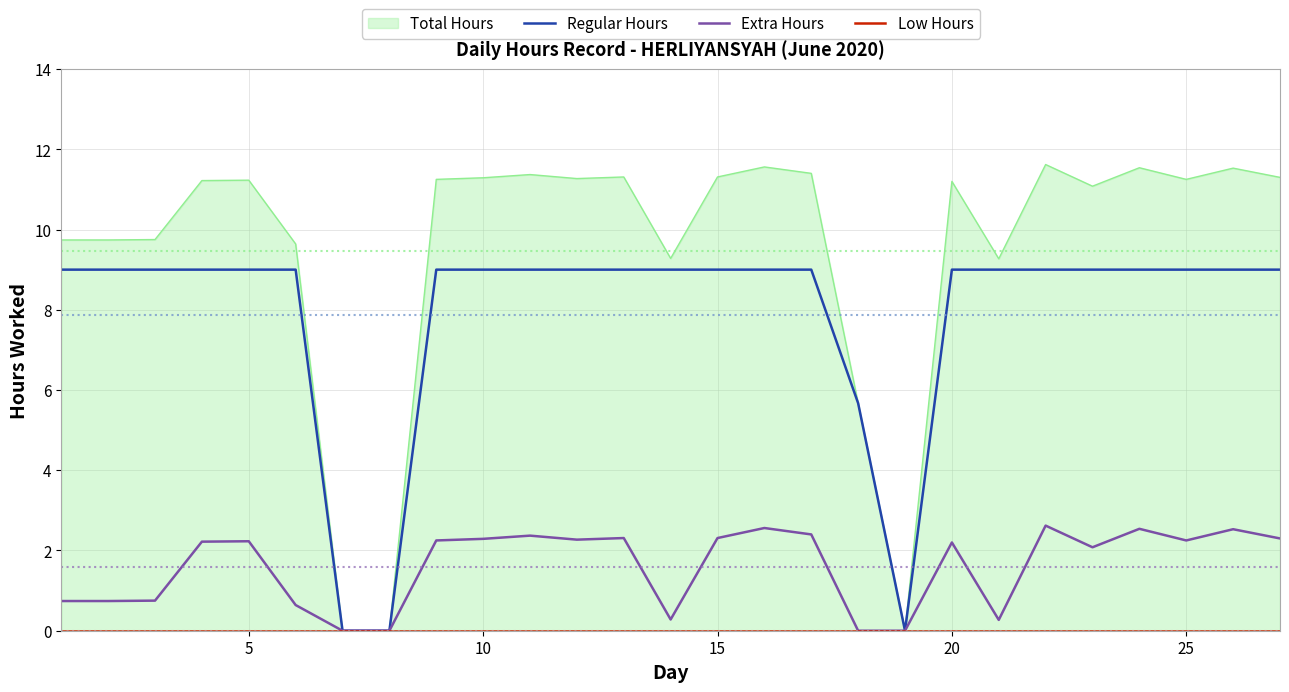

In Extra Hours, how many points are lower than both neighbors (excluding endpoints)?

5